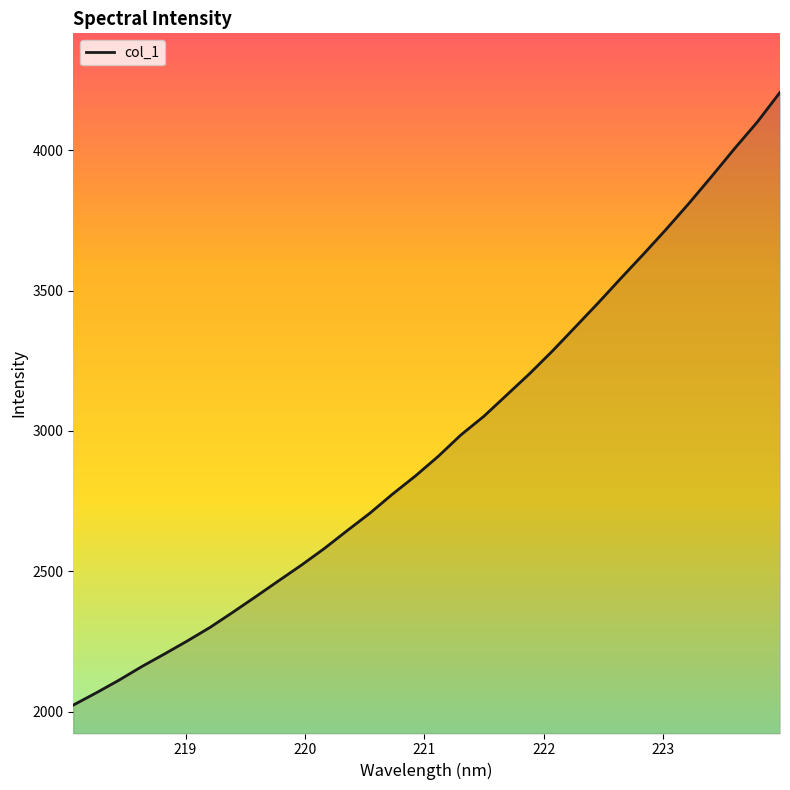

Does the chart display data point markers on the line(s)?

No